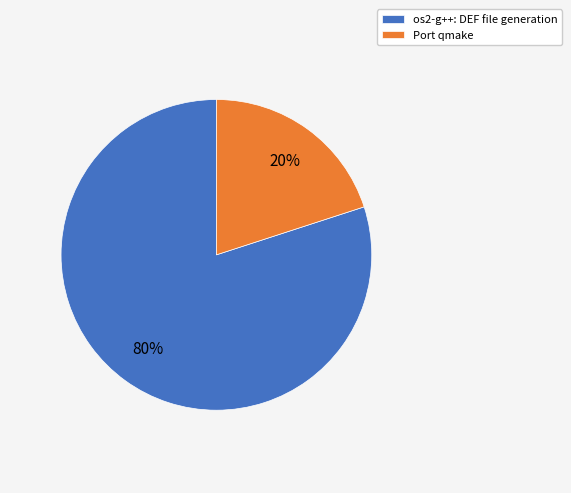

What is the smallest slice in the pie chart?

Port qmake